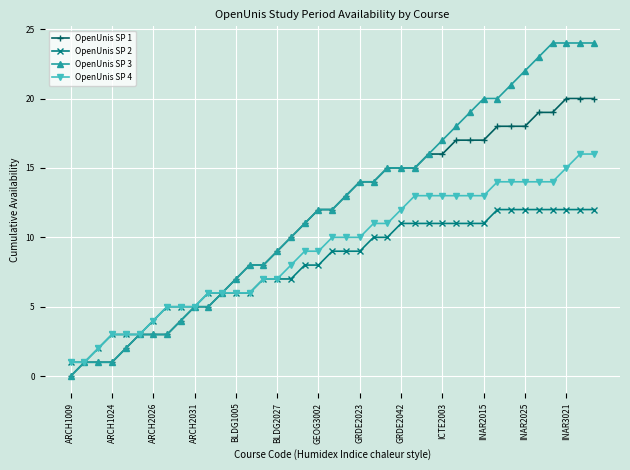

List the series in order of their overall mean, highest first.

OpenUnis SP 3, OpenUnis SP 1, OpenUnis SP 4, OpenUnis SP 2